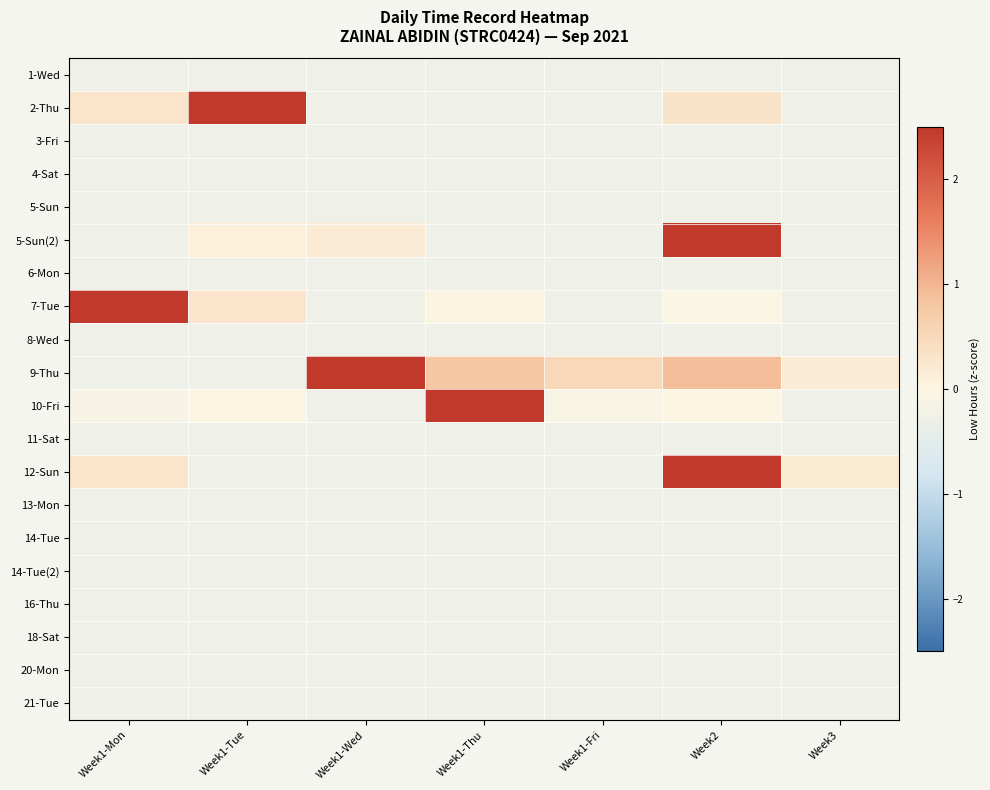

Rank the series by their maximum value, from highest to lowest.

9-Thu, 2-Thu, 10-Fri, 7-Tue, 12-Sun, 5-Sun(2), 1-Wed, 3-Fri, 4-Sat, 5-Sun, 6-Mon, 8-Wed, 11-Sat, 13-Mon, 14-Tue, 14-Tue(2), 16-Thu, 18-Sat, 20-Mon, 21-Tue